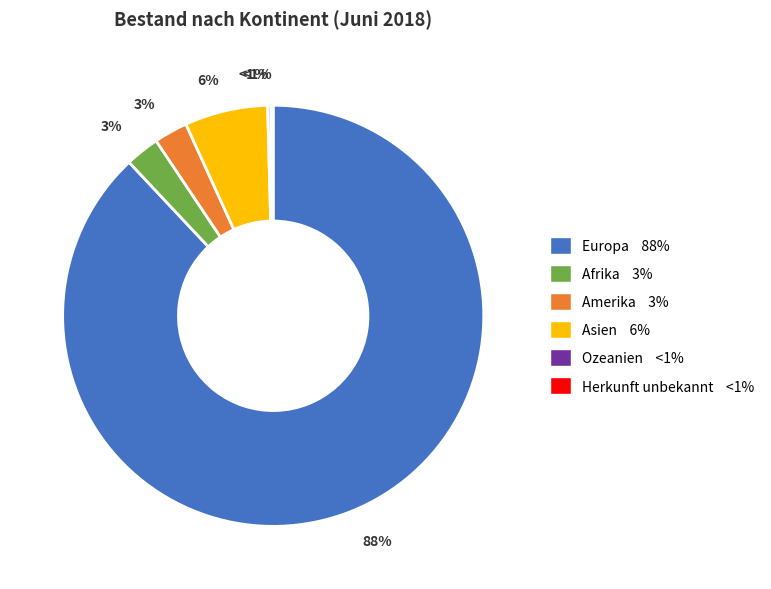

Between Afrika and Asien, which is larger?

Asien